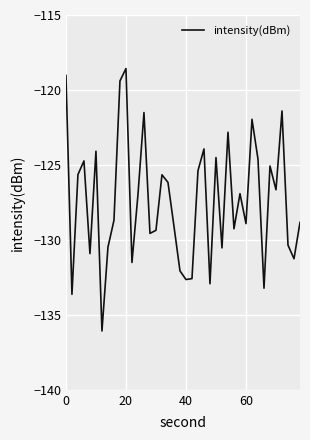

Does the chart display data point markers on the line(s)?

No